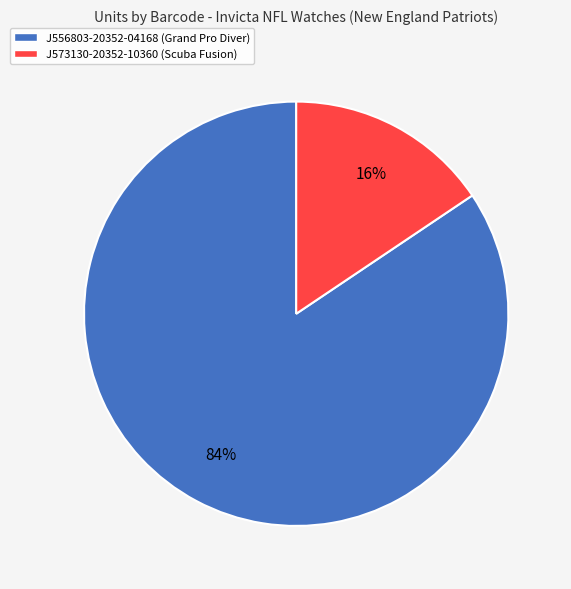

Is it true that J573130-20352-10360 is 30% of the pie?

False